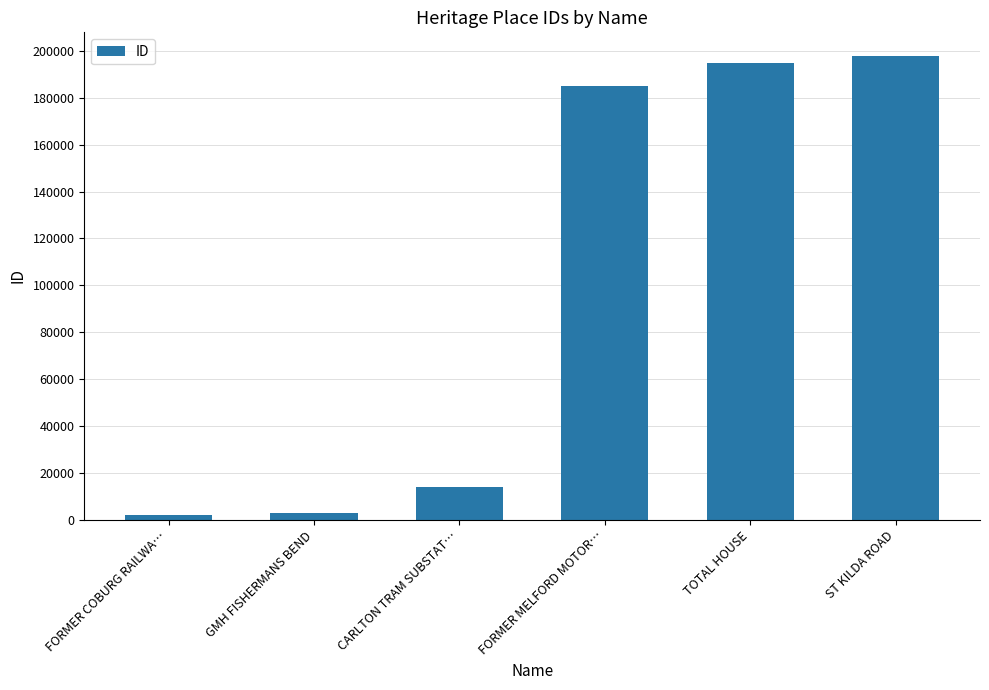

Between FORMER COBURG RAILWA… and FORMER MELFORD MOTOR…, which is larger?

FORMER MELFORD MOTOR…